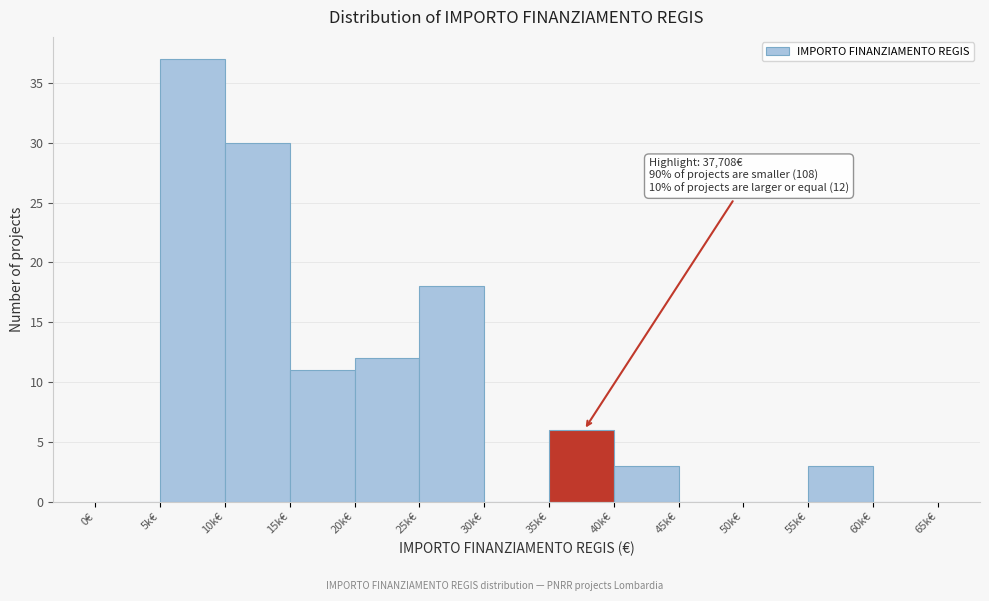

Reading left to right, what are all the values shown in this chart?

0€=0	5k€=37	10k€=30	15k€=11	20k€=12	25k€=18	30k€=0	35k€=6	40k€=3	45k€=0	50k€=0	55k€=3	60k€=0